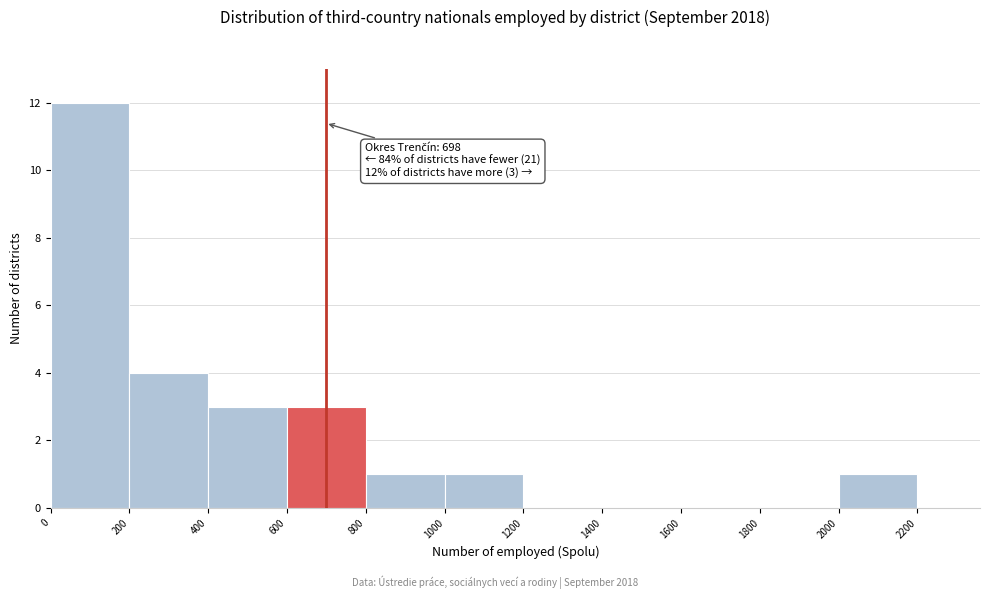

Which range on the x-axis has the tallest bar?

0 to 200